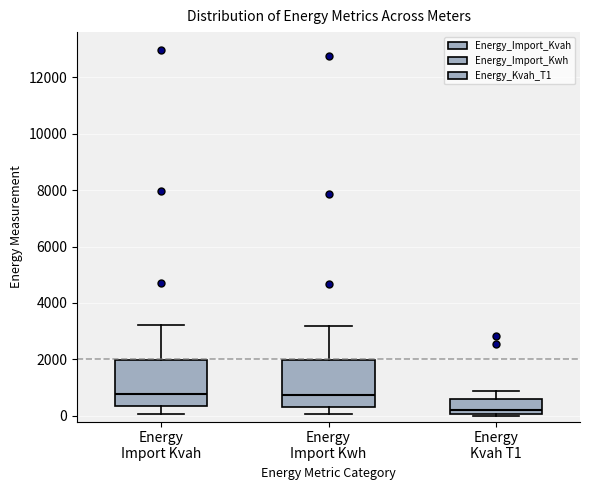

Reading left to right, transcribe this box plot: for each box, give where its median line is, the range the box spans, and where its two whiskers end, as read against the y-axis. The values are not printed on the chart, so give them approximately, as read against the axis.

Energy Import Kvah: median 800, box 400 to 2000, whiskers 0 to 3200
Energy Import Kwh: median 800, box 400 to 2000, whiskers 0 to 3200
Energy Kvah T1: median 200, box 0 to 600, whiskers 0 to 800